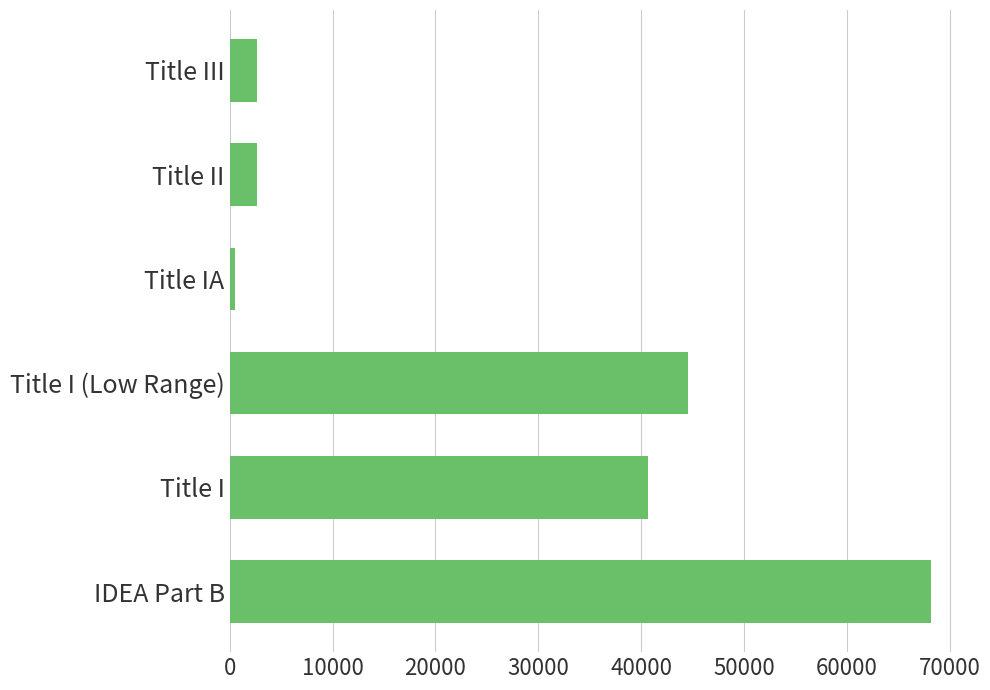

What is the difference between the second highest and second lowest values?

41890